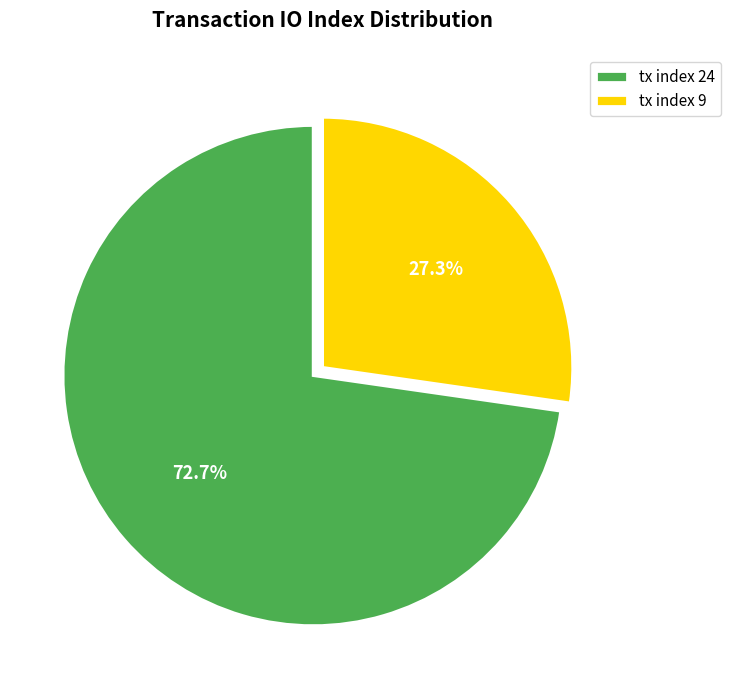

Which has a higher value, tx index 9 or tx index 24?

tx index 24